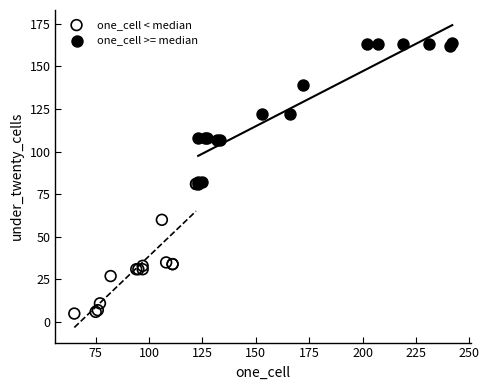

Which series has the largest Y range (max minus min)?

one_cell >= median